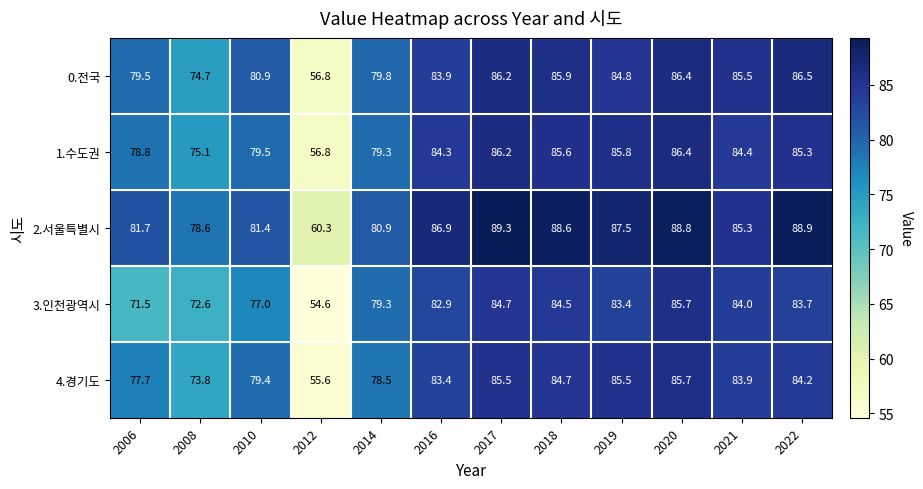

At which label is 2.서울특별시 closest to 74?

2008